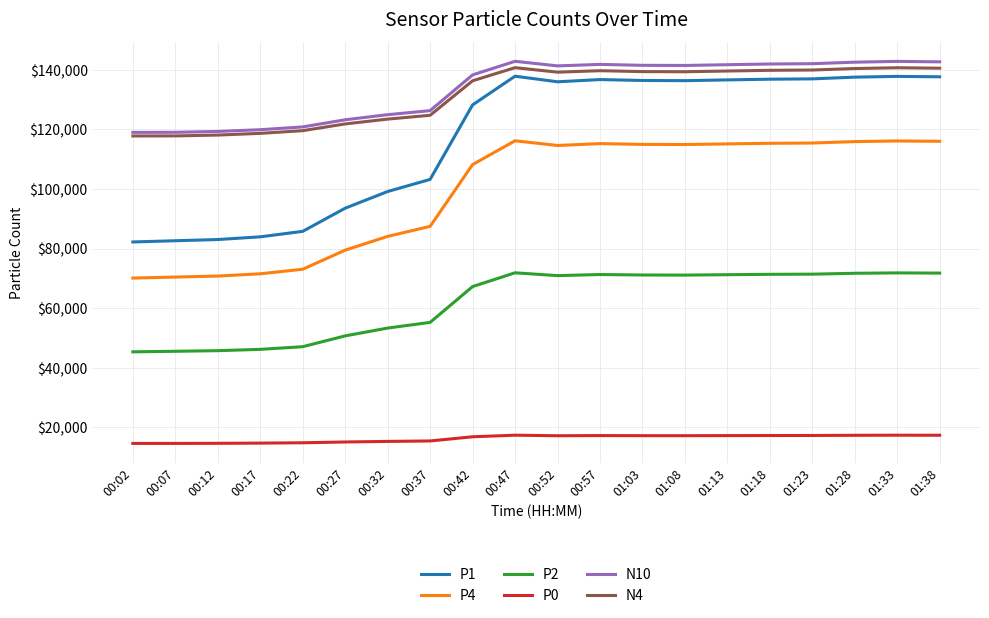

The P4 series shows 59978.9 at 01:08. True or false?

False